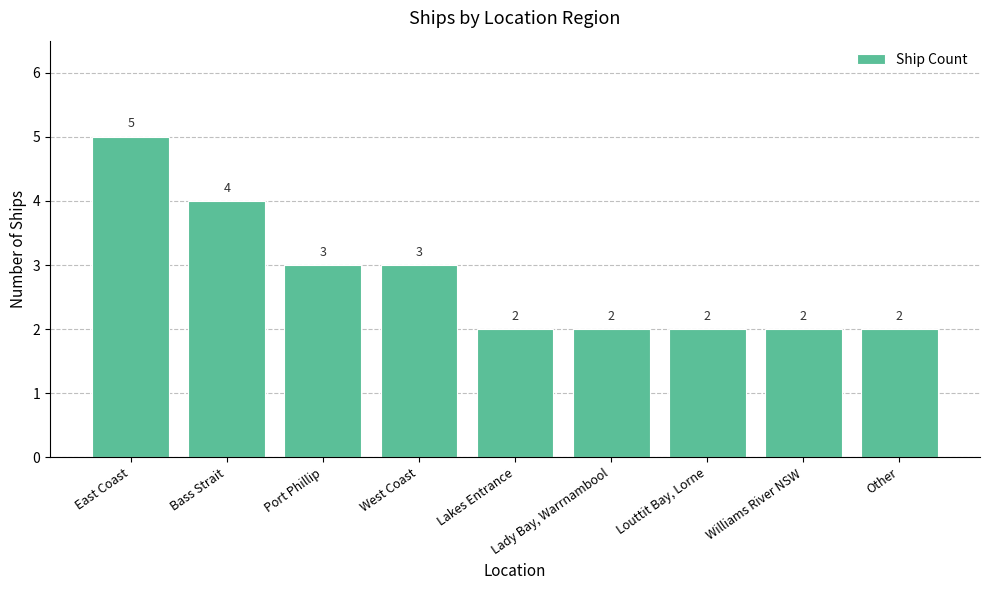

Reading left to right, transcribe all the data shown in this chart.

East Coast=5	Bass Strait=4	Port Phillip=3	West Coast=3	Lakes Entrance=2	Lady Bay, Warrnambool=2	Louttit Bay, Lorne=2	Williams River NSW=2	Other=2